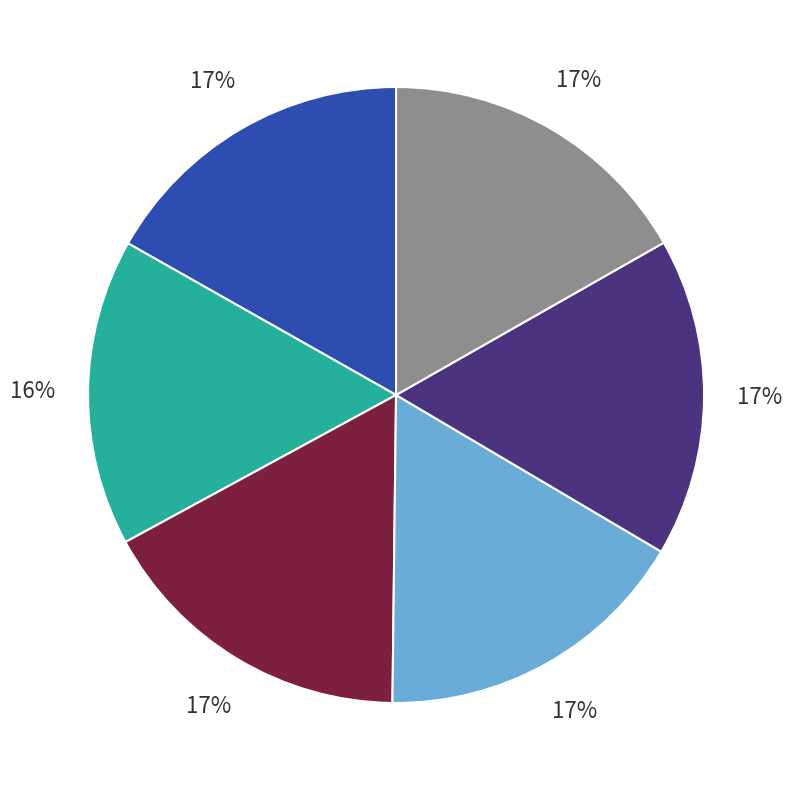

Is there a majority slice in this chart?

No